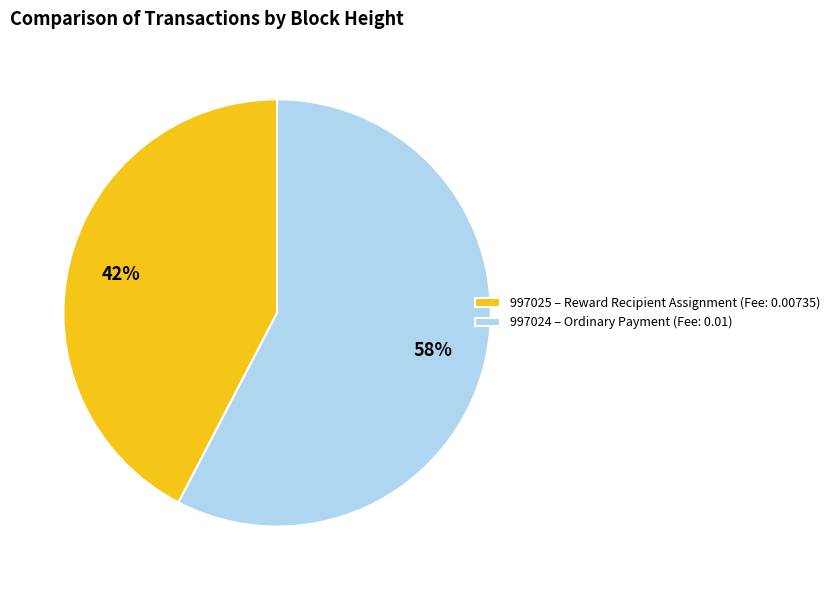

To the nearest percent, what is the combined percentage of 997024 – Ordinary Payment (Fee: 0.01) and 997025 – Reward Recipient Assignment (Fee: 0.00735)?

100%